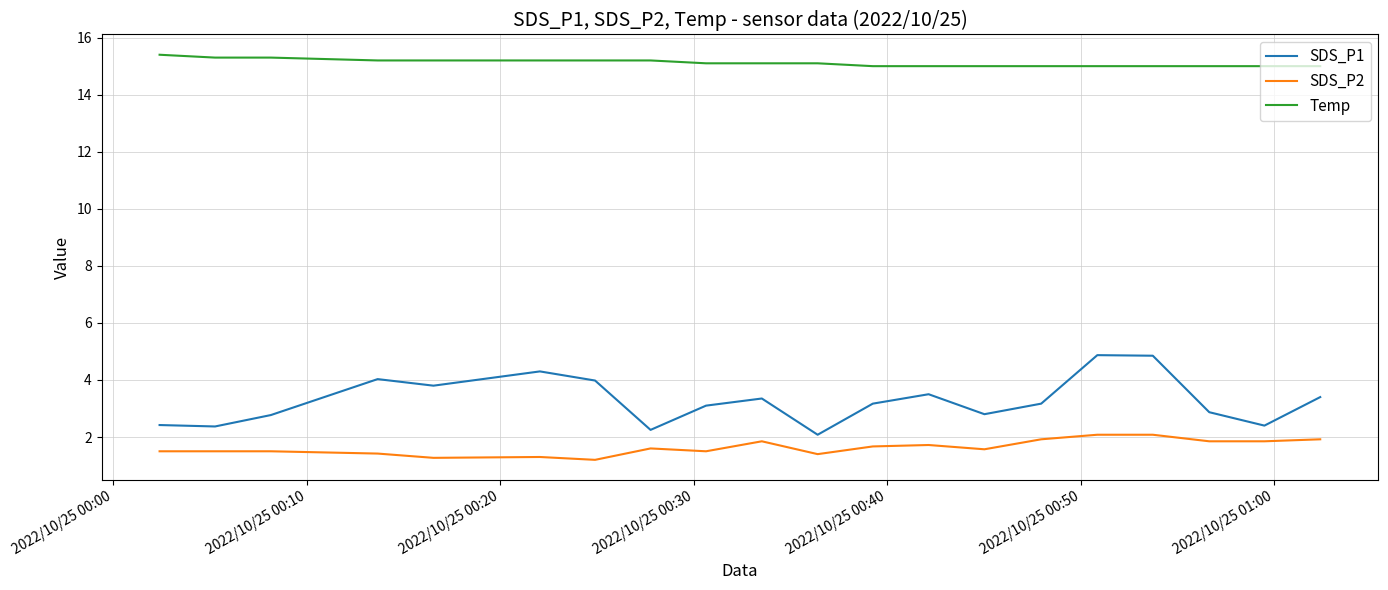

True or false: SDS_P1 and SDS_P2 cross at least once.

False